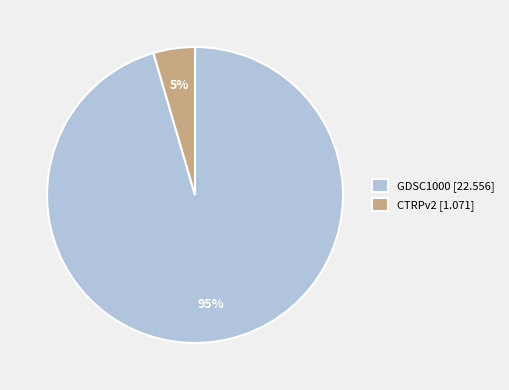

Does GDSC1000 account for over 50% of the chart?

Yes